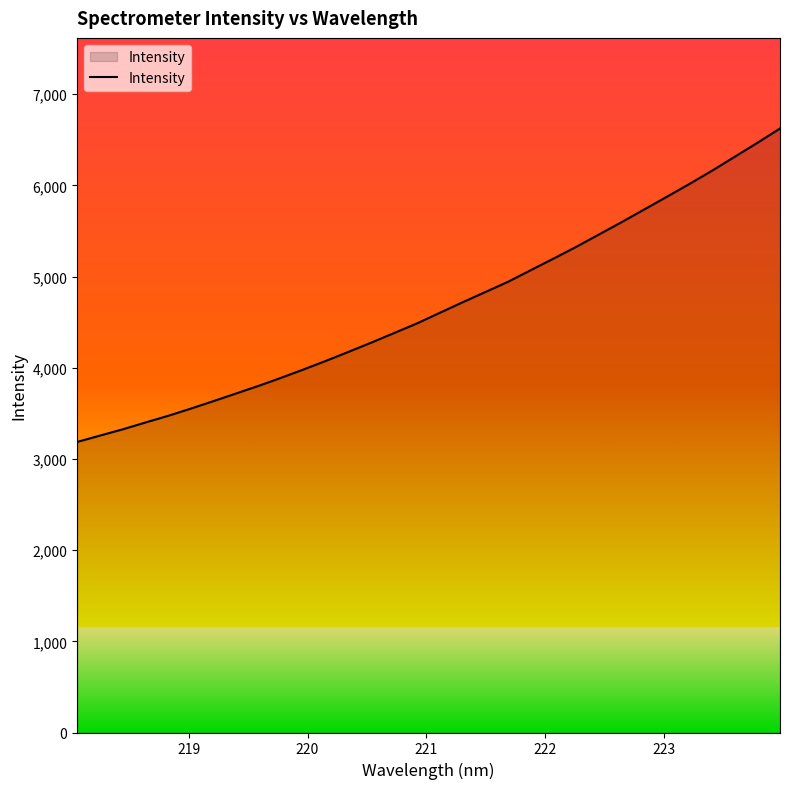

What is the difference between the maximum and minimum values?

3437.4